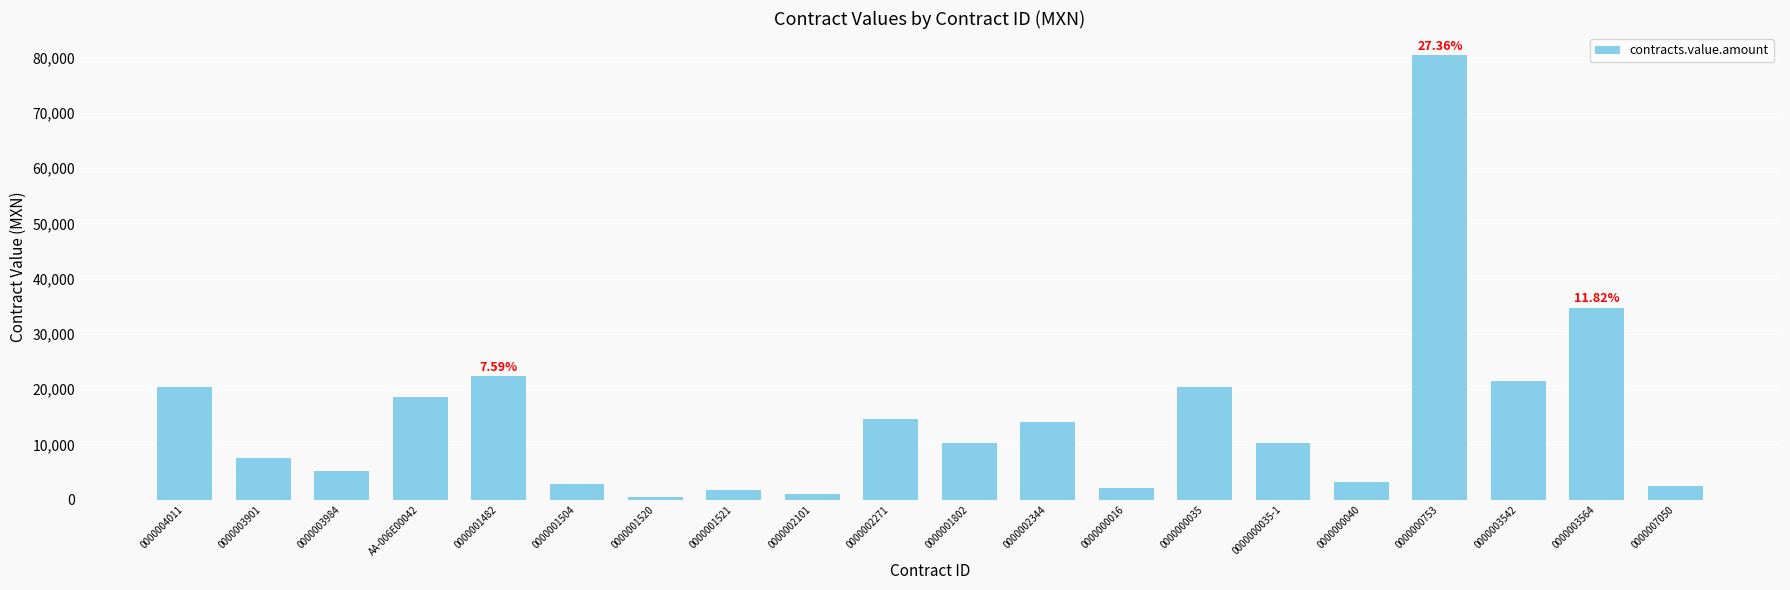

What is the sum of the values at 0000000753 and 0000000035?

100835.0